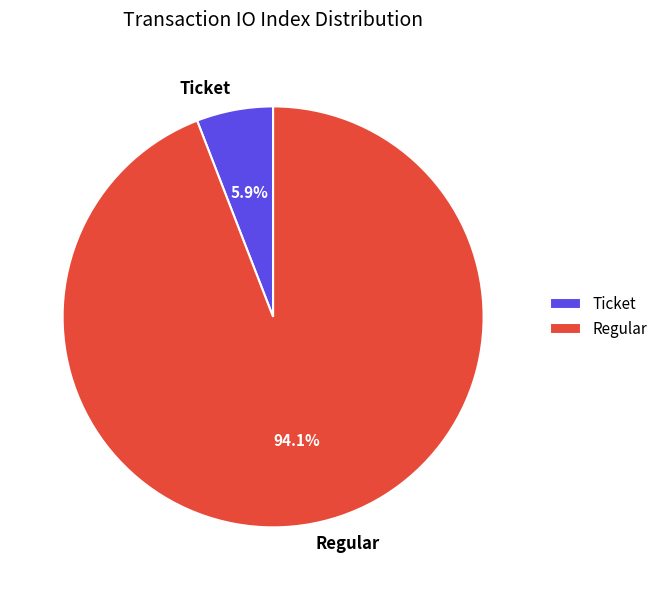

Which has a higher value, Regular or Ticket?

Regular